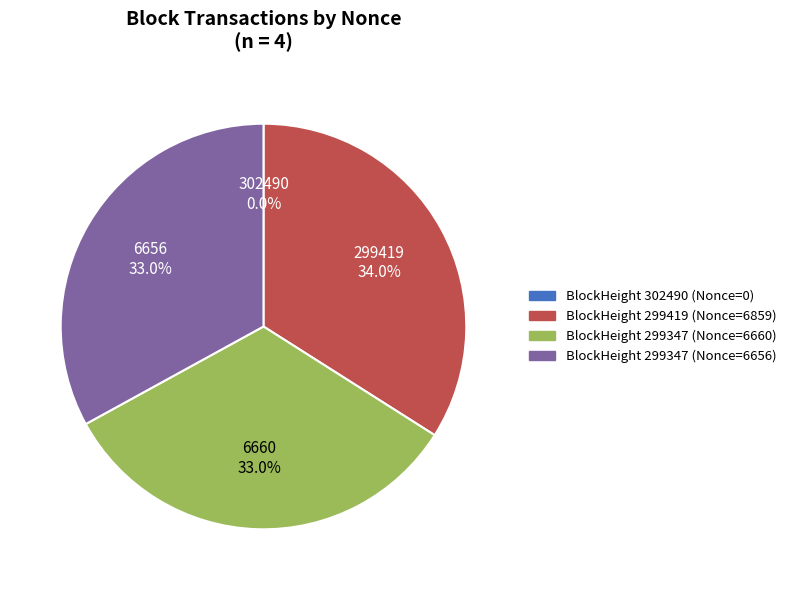

What is the largest slice in the pie chart?

BlockHeight 299419 (Nonce=6859)